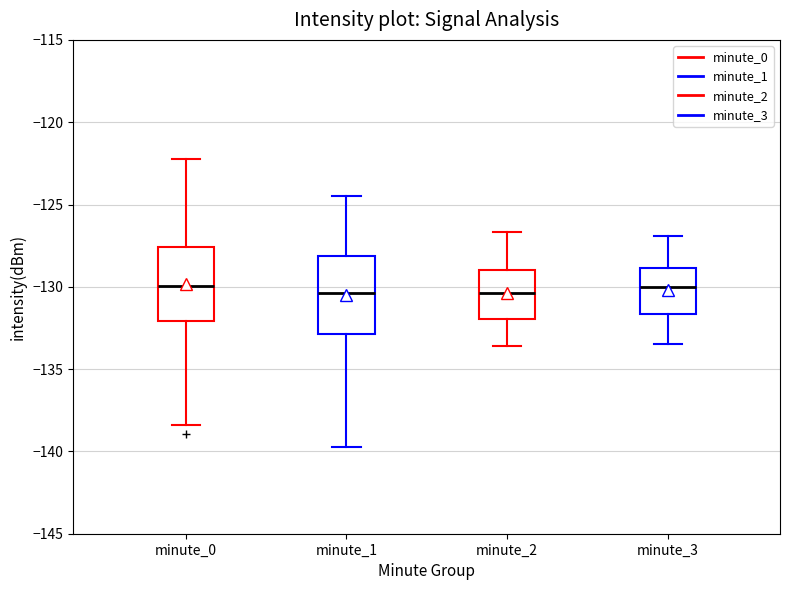

Where is the lower edge of the box for minute_3 on the y-axis? The values are not printed on the chart, so give them approximately, as read against the axis.

-131.5